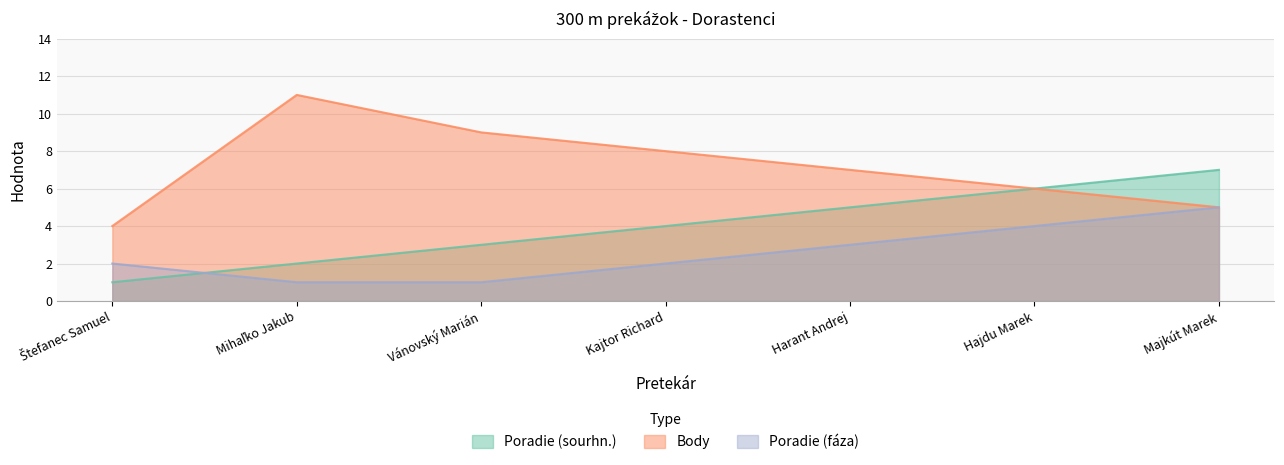

Which series has the widest spread of values?

Body